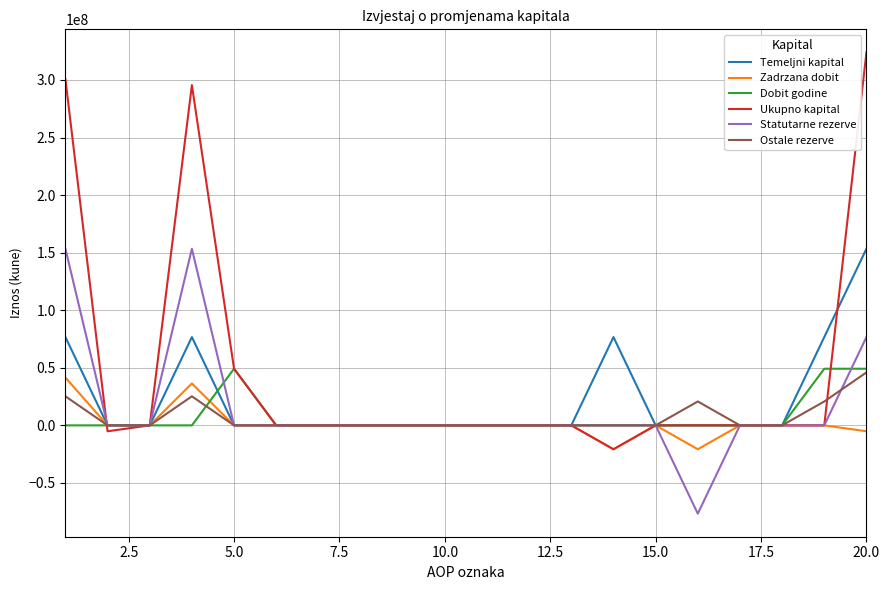

What is the minimum value shown in the chart?

-76684800